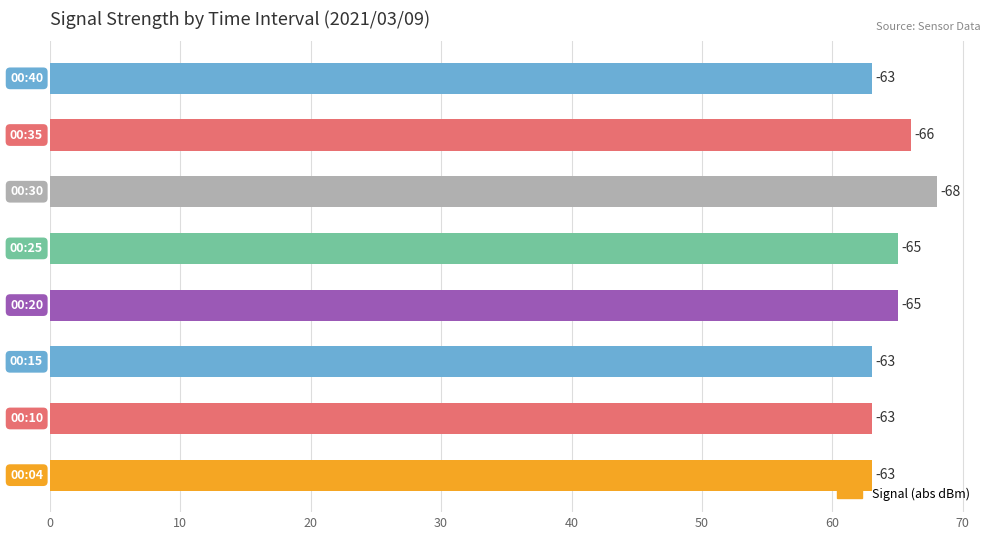

Count the values in the range 63 to 66.

7